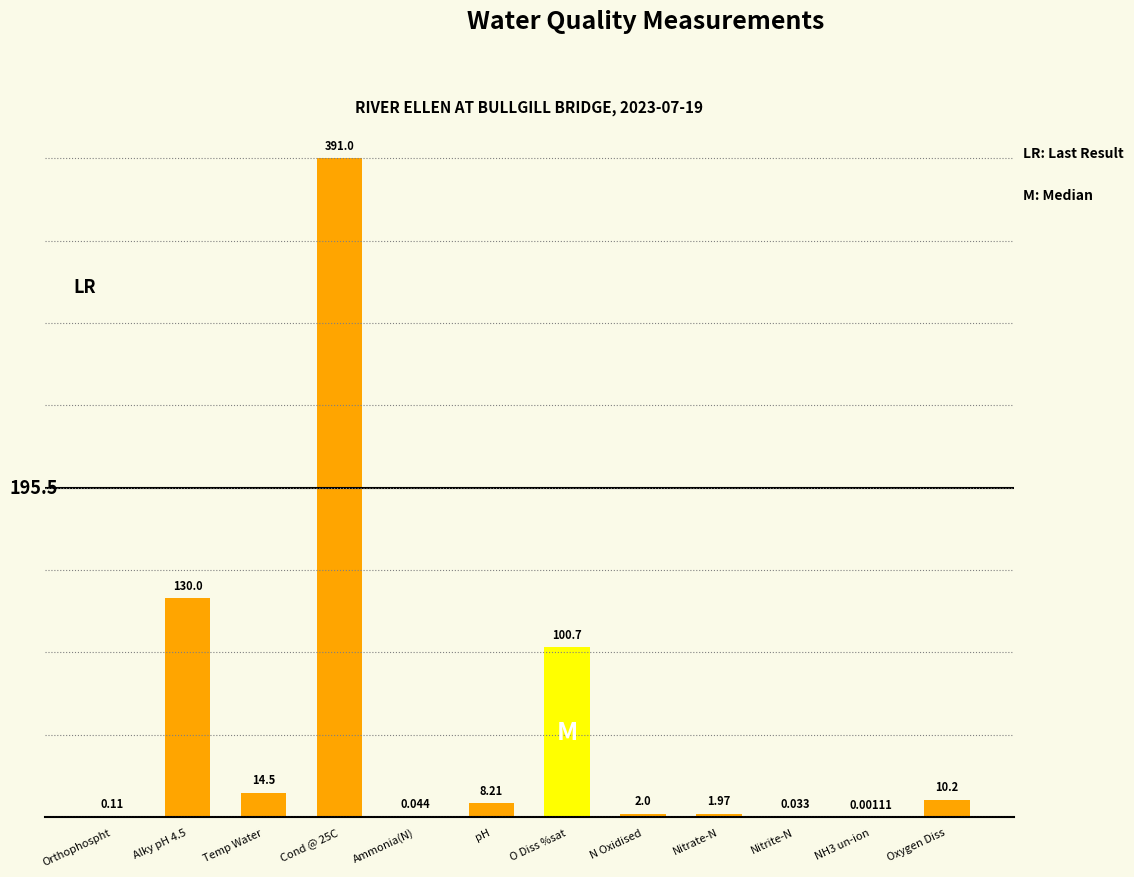

Between N Oxidised and O Diss %sat, which is larger?

O Diss %sat